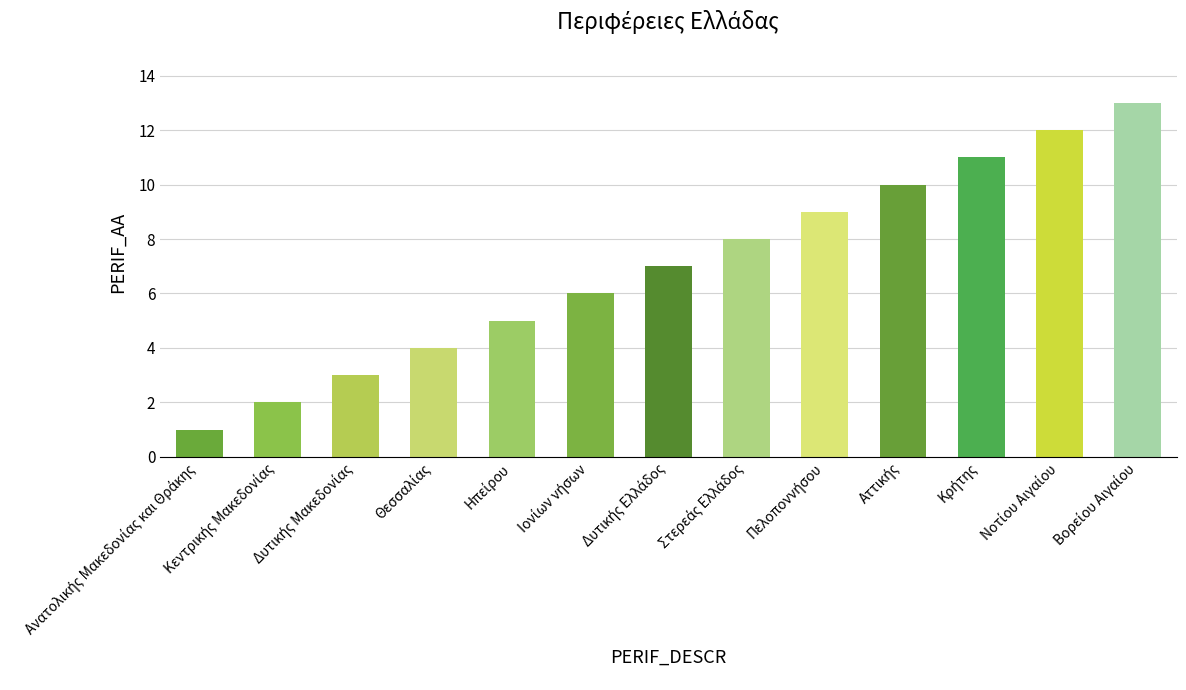

How many distinct data groups are displayed?

1